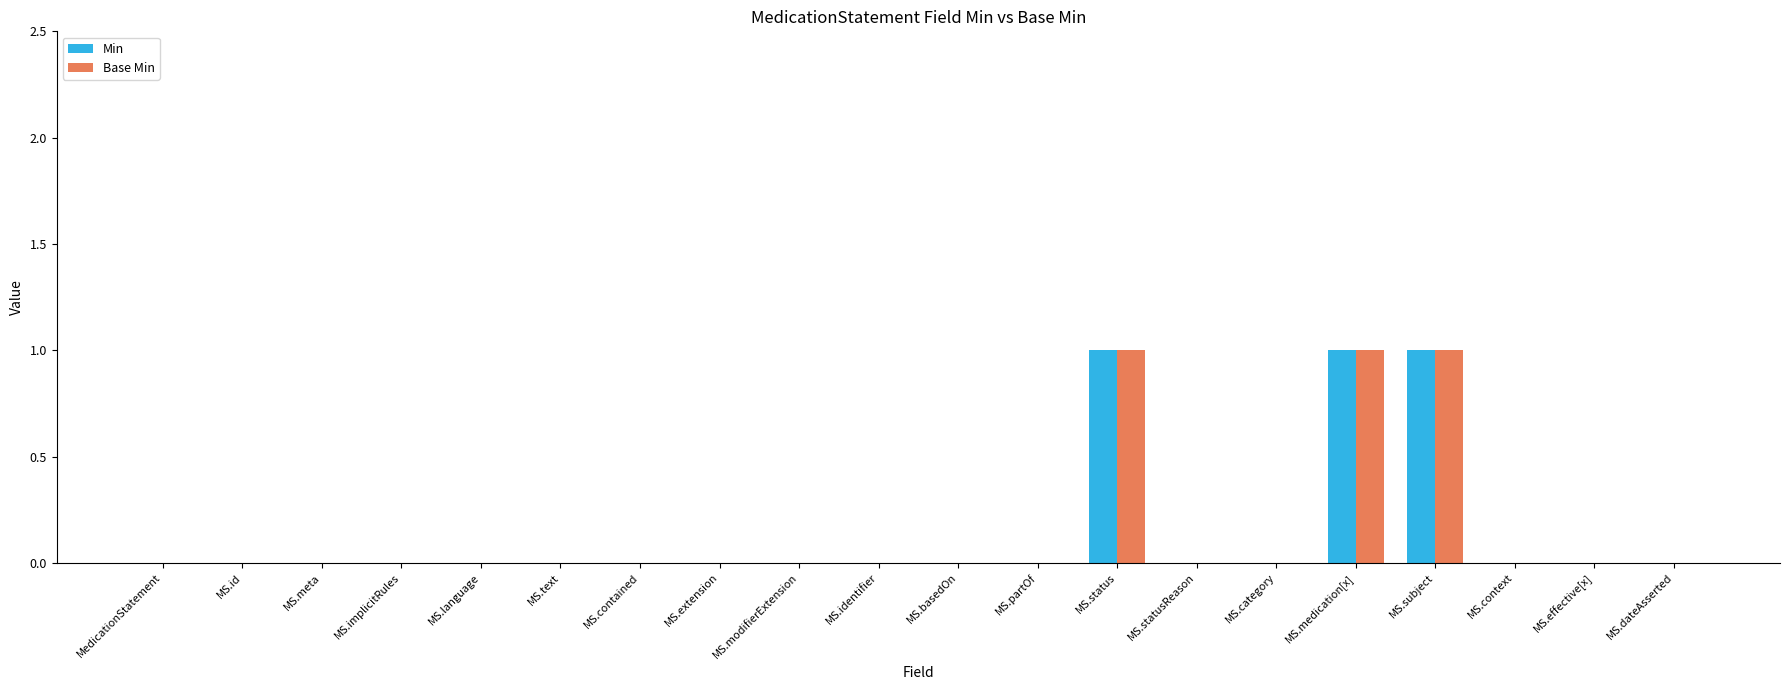

Count the number of data series in this chart.

2